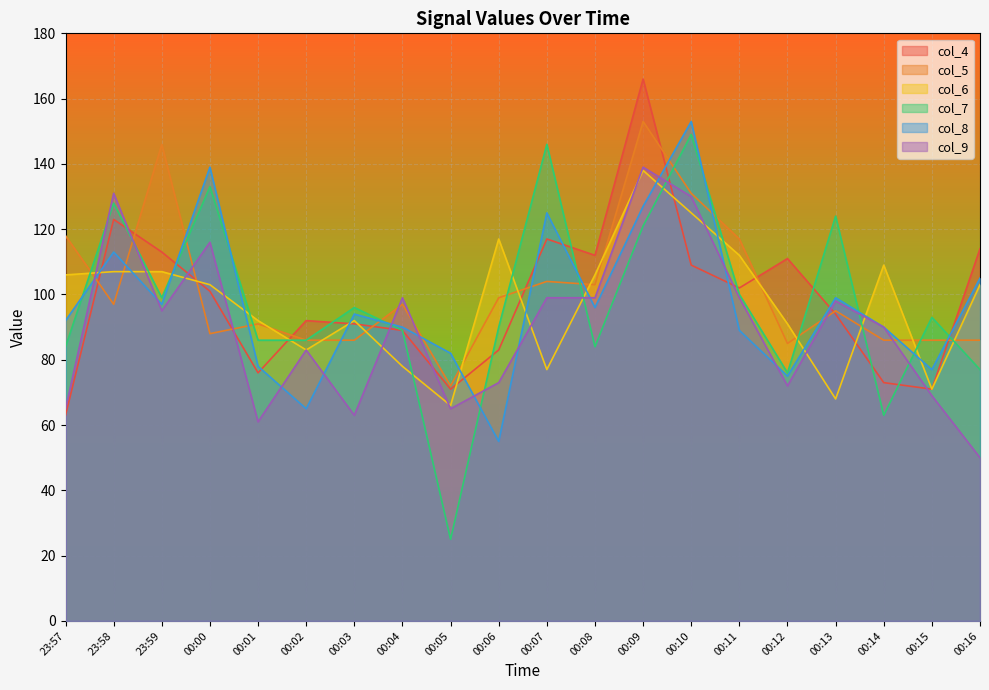

Where is the first local maximum for col_7?

23:58